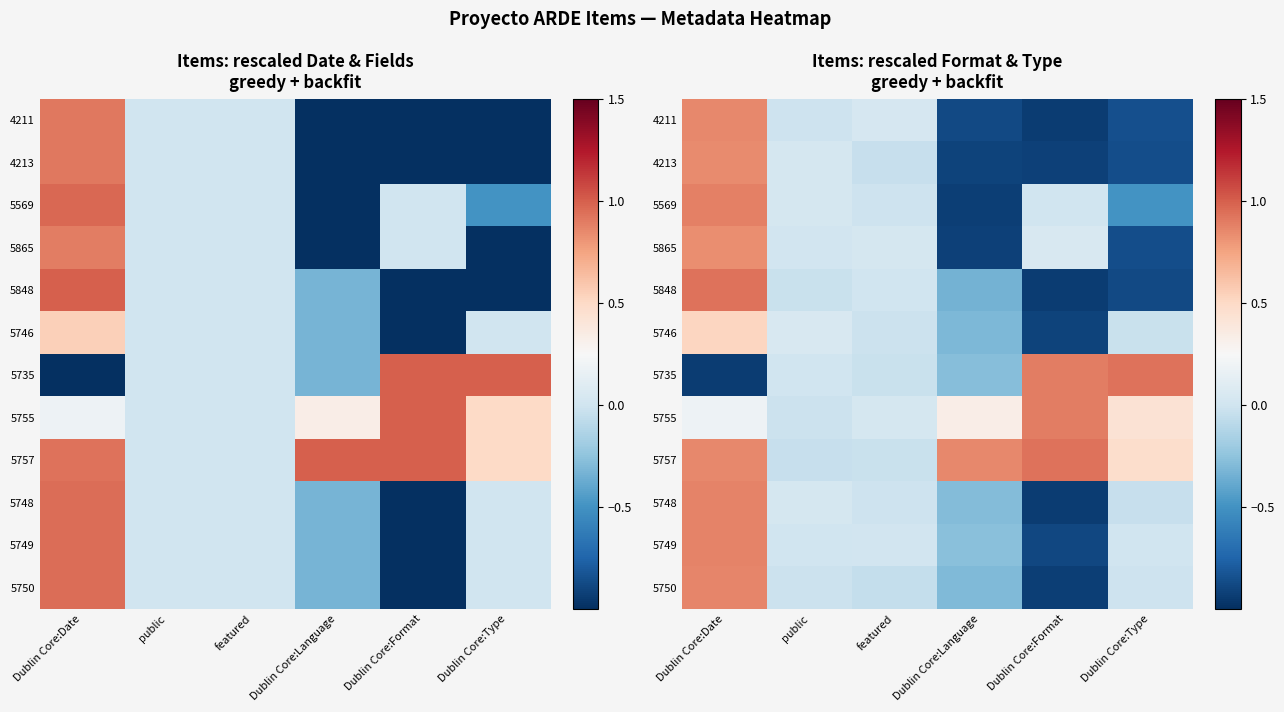

List the series in order of their peak value, lowest first.

5746, 5865, 4213, 4211, 5750, 5749, 5748, 5569, 5755, 5848, 5757, 5735